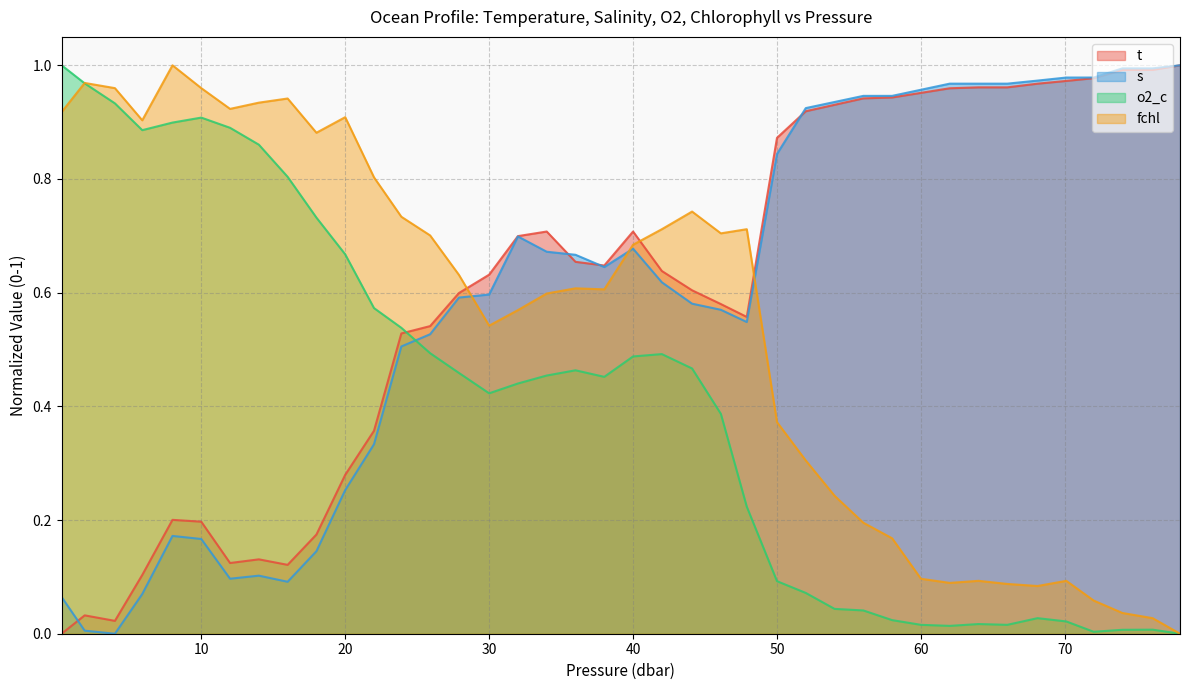

At which category does fchl reach its first local valley?

5.9